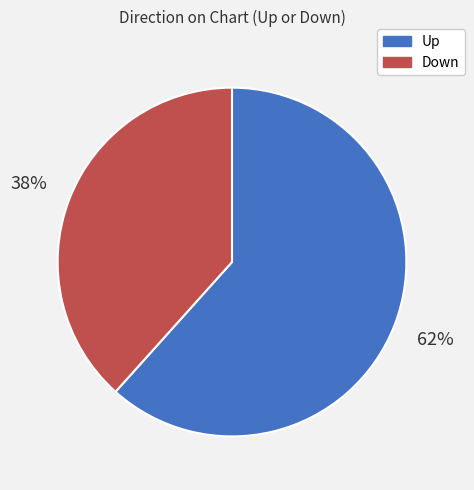

To the nearest percent, what percentage of the pie is Up?

62%